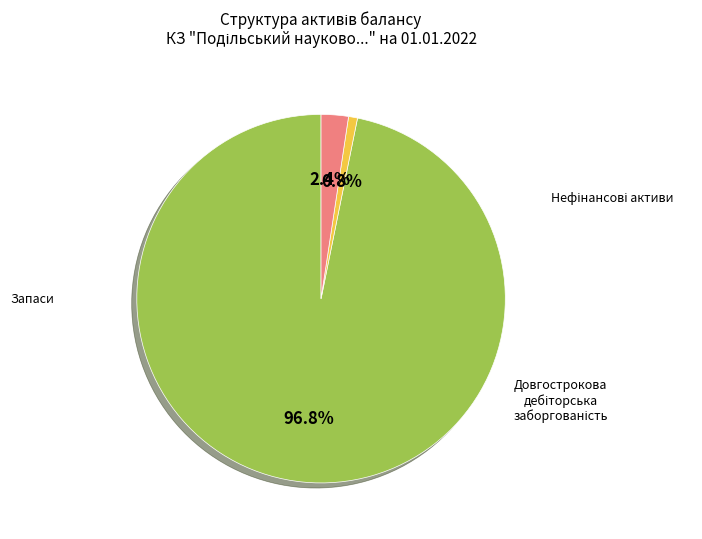

Is there a majority slice in this chart?

Yes